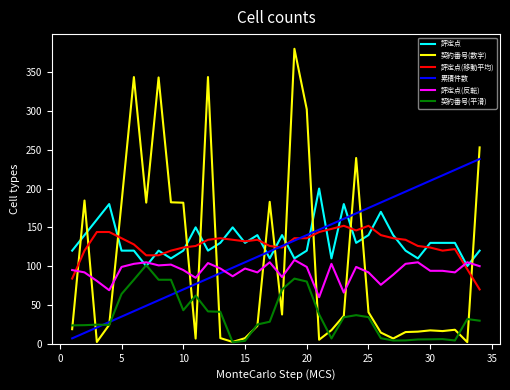

True or false: 累積件数 has more than 1 points higher than both neighbors.

False